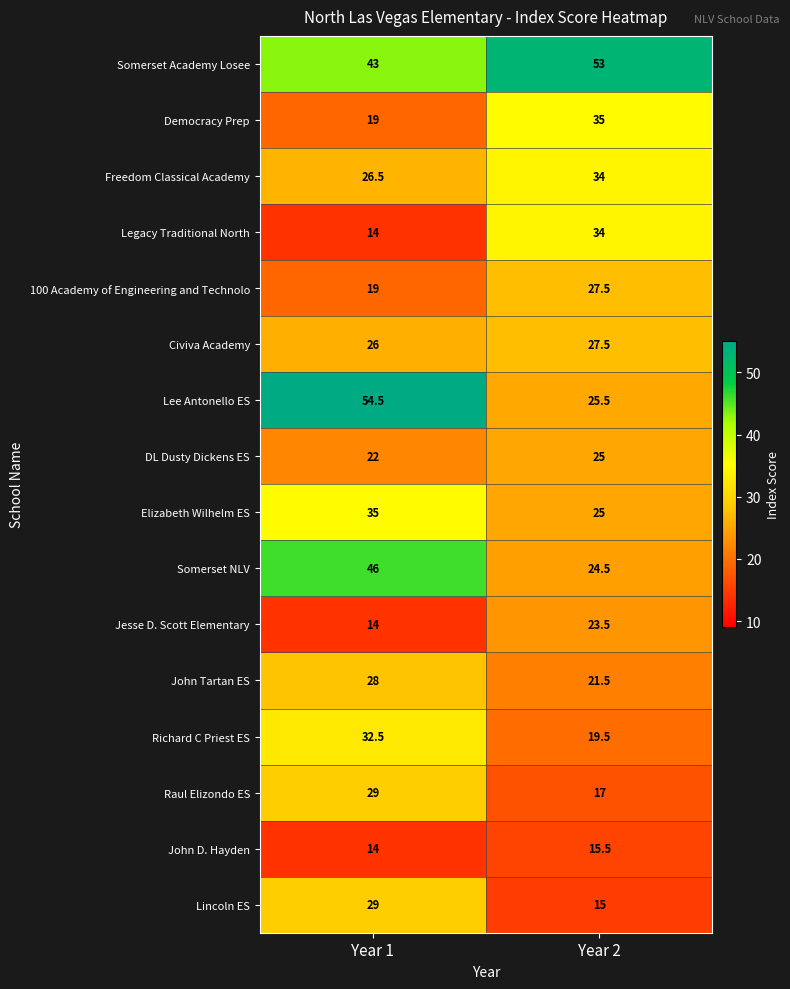

Which series has the largest total across all categories?

Somerset Academy Losee